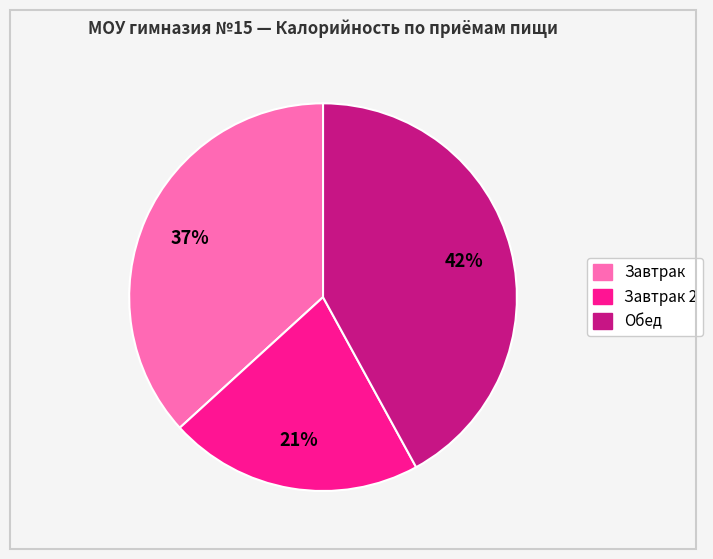

To the nearest percent, what is the average slice percentage?

33%